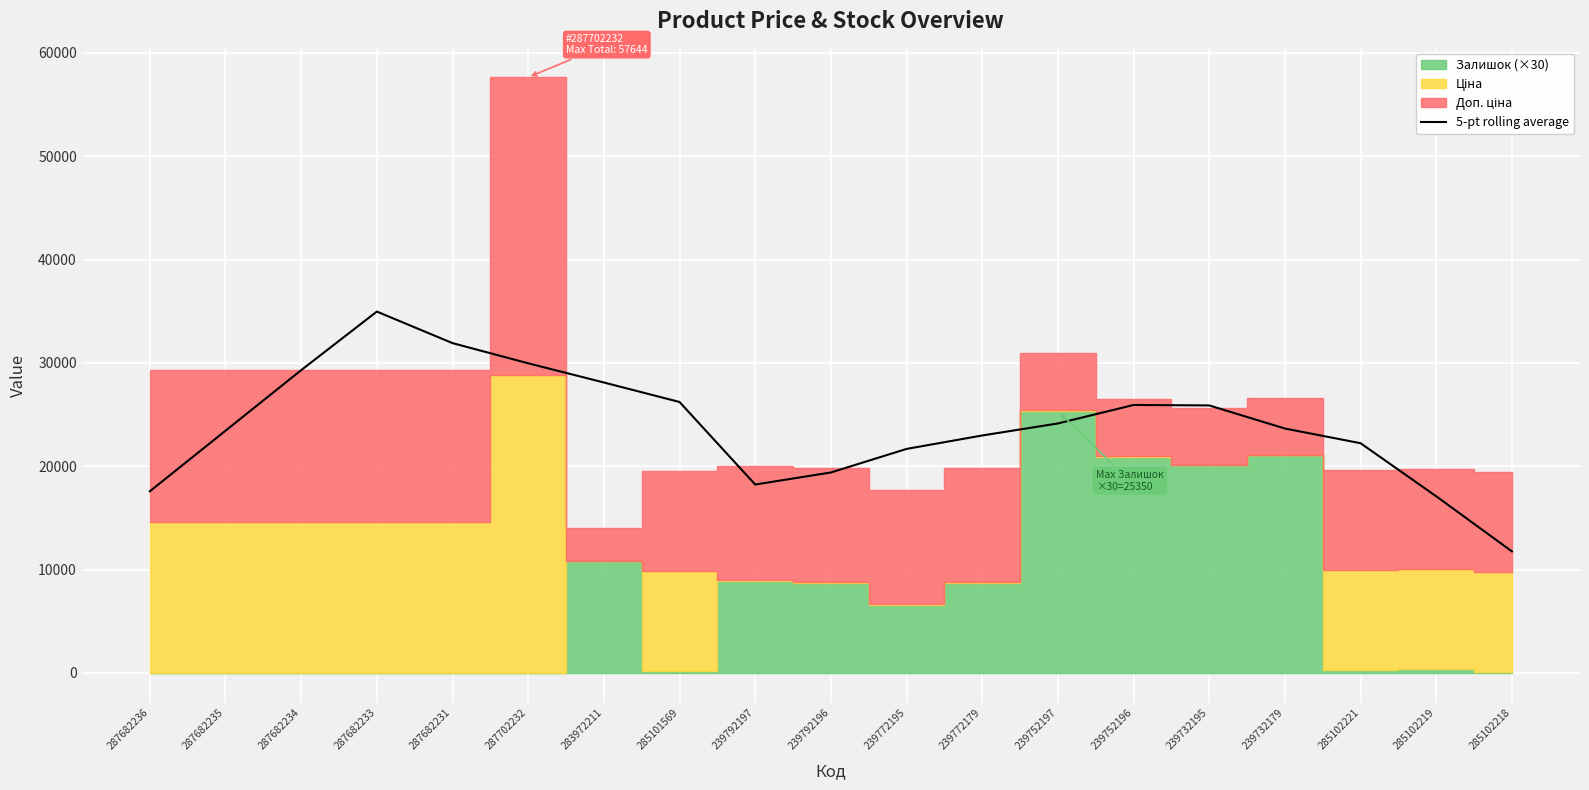

What is the difference between the maximum and second lowest values?

17873.8